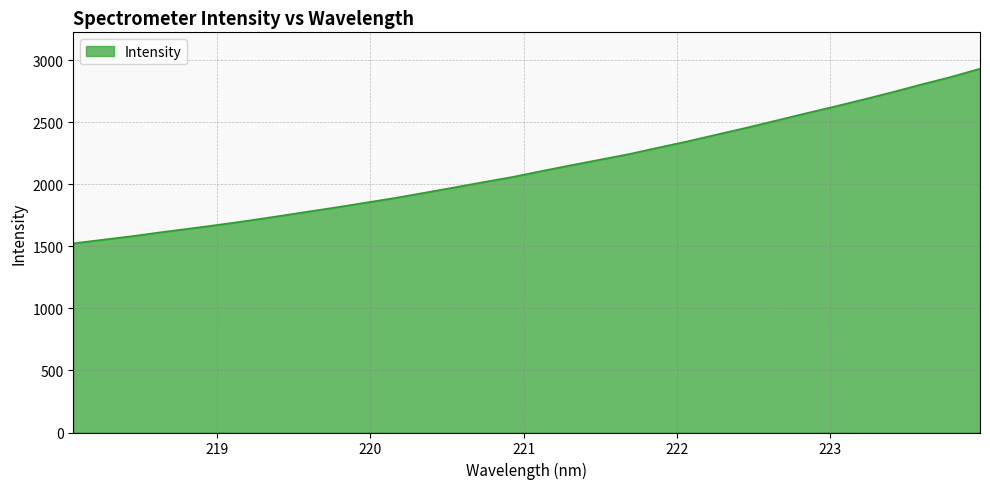

What is the smallest value displayed?

1524.8